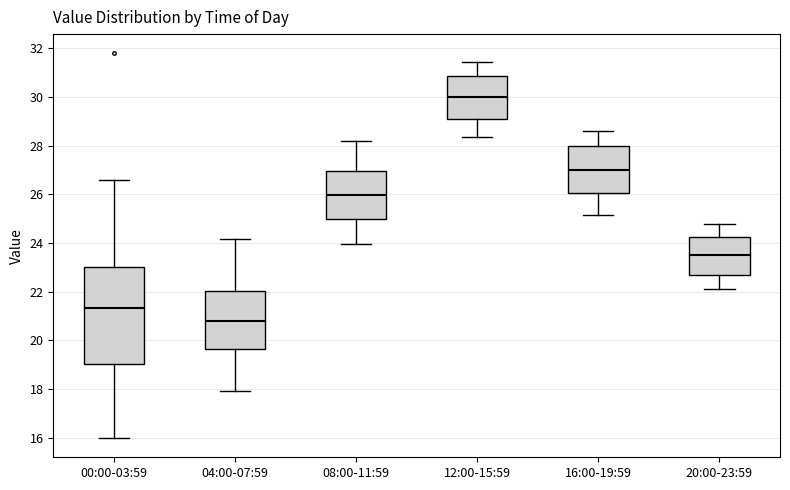

Where is the upper edge of the box for 08:00-11:59 on the y-axis? The values are not printed on the chart, so give them approximately, as read against the axis.

27.0